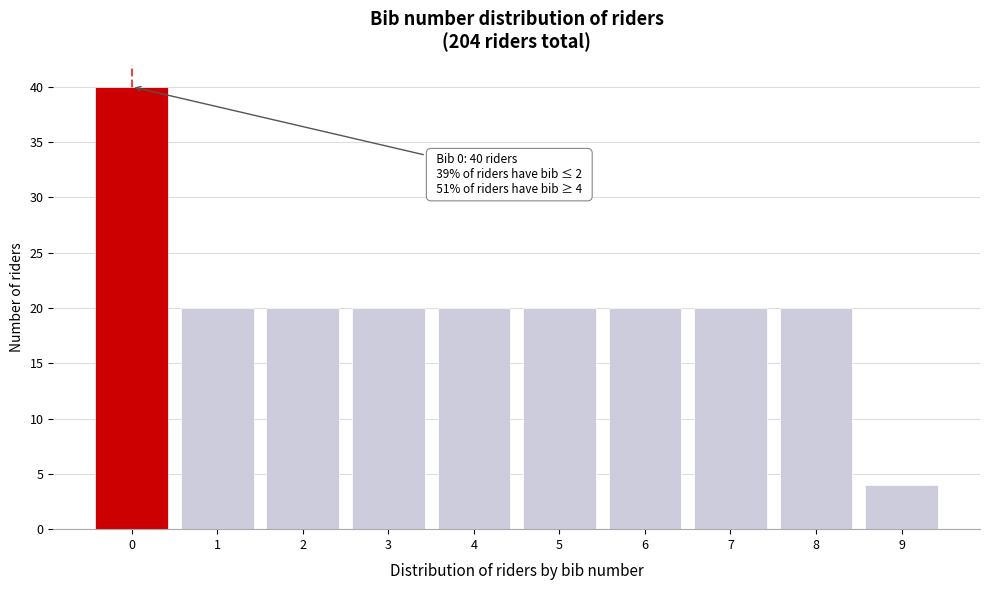

Reading right to left, list all the values displayed in this chart.

4	20	20	20	20	20	20	20	20	40